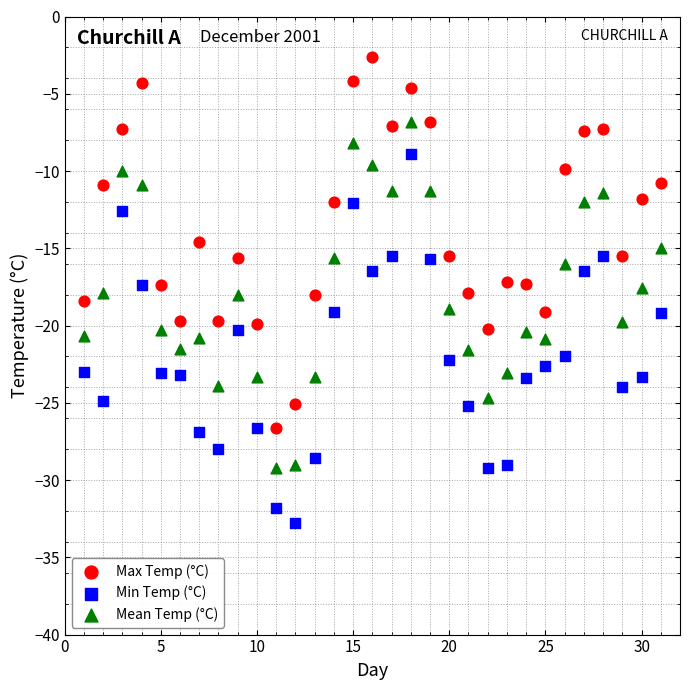

What are all the series names shown in the legend?

Max Temp (°C), Min Temp (°C), Mean Temp (°C)